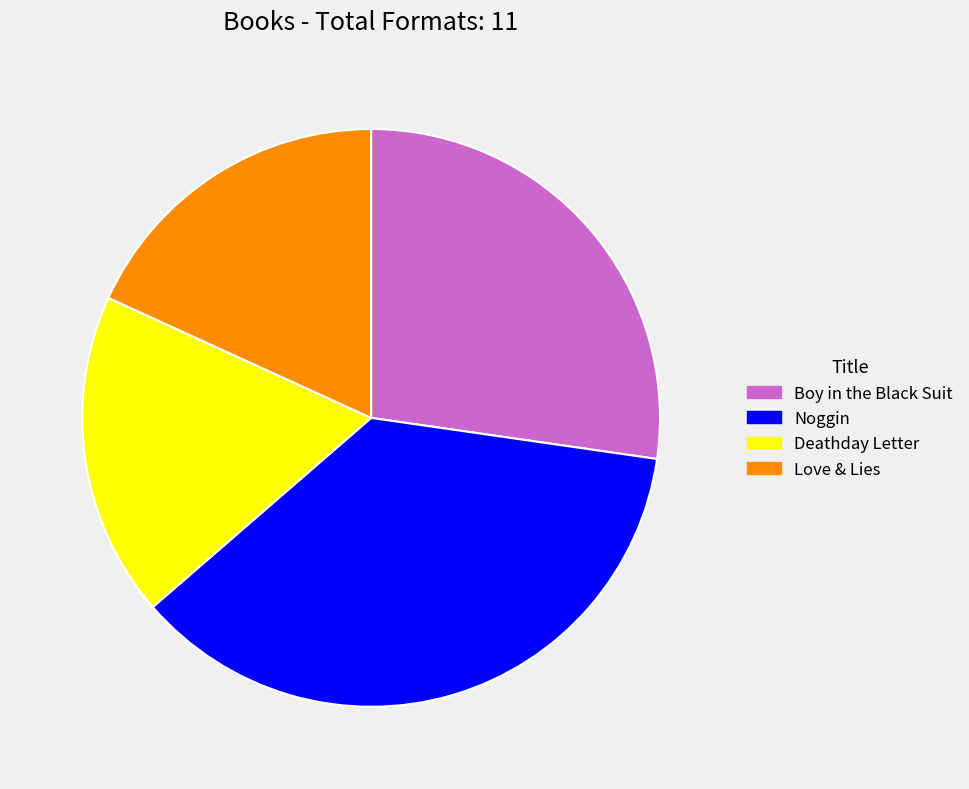

Which slice is the largest?

Noggin